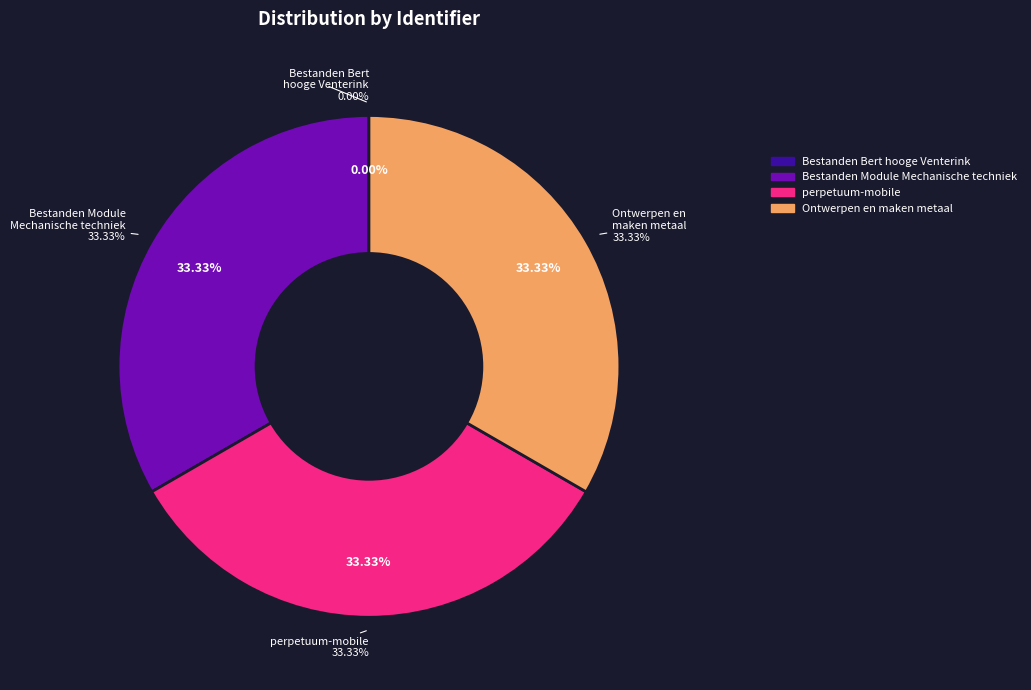

True or false: Bestanden Module Mechanische techniek accounts for 22% of the total.

False